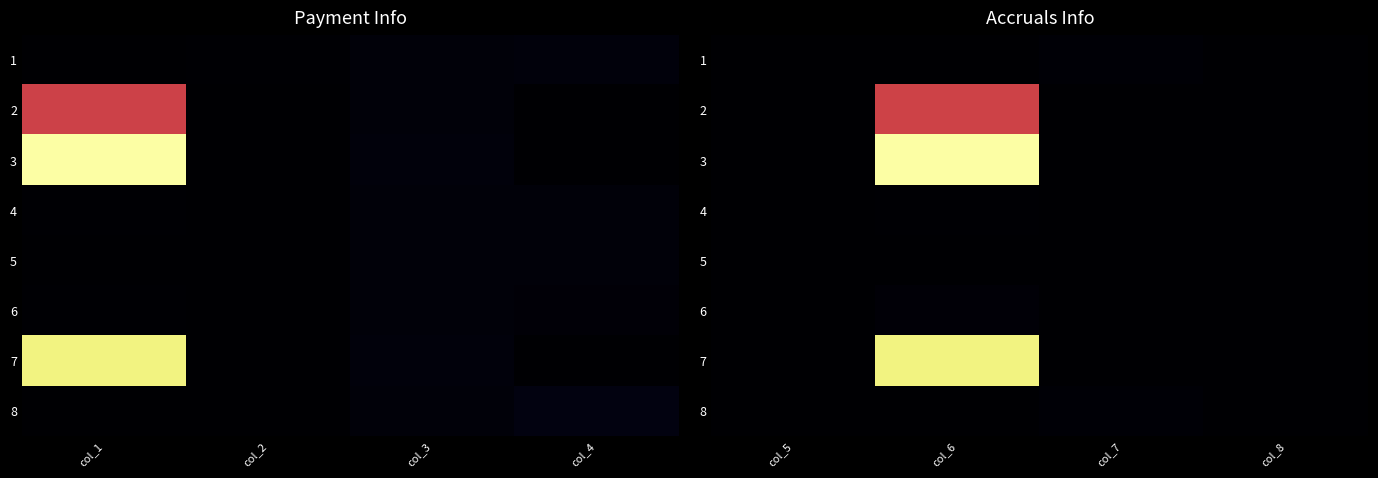

What is the highest value of the 2 series?

35419.8